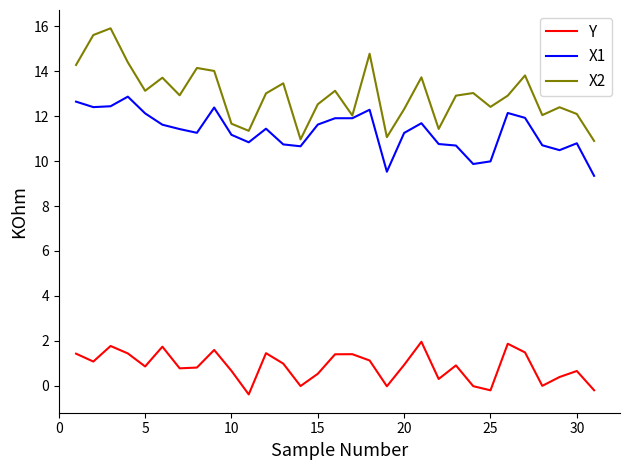

How many interior local valleys does the Y series have?

9